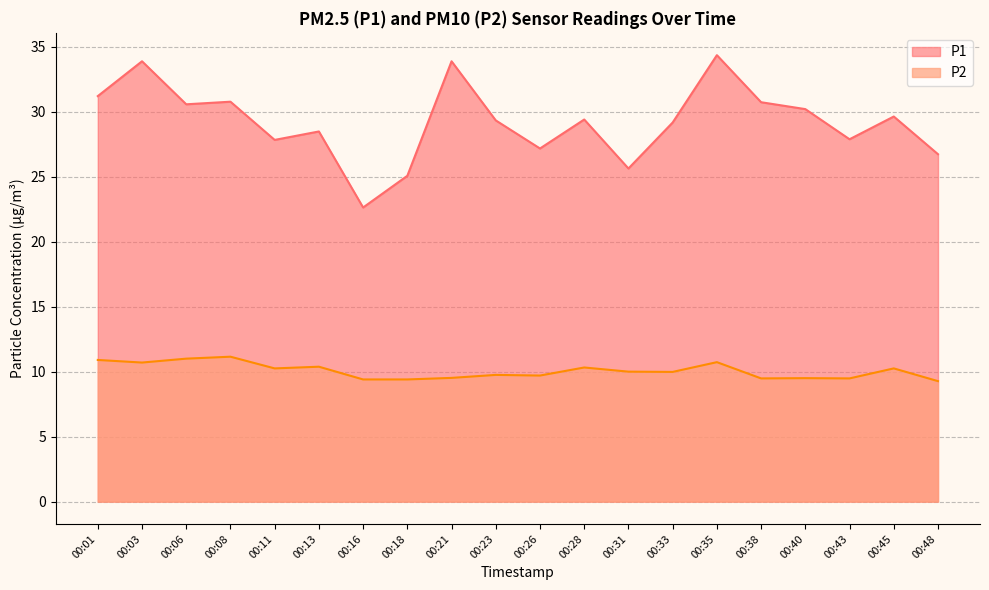

Where is the first local maximum for P1?

00:03